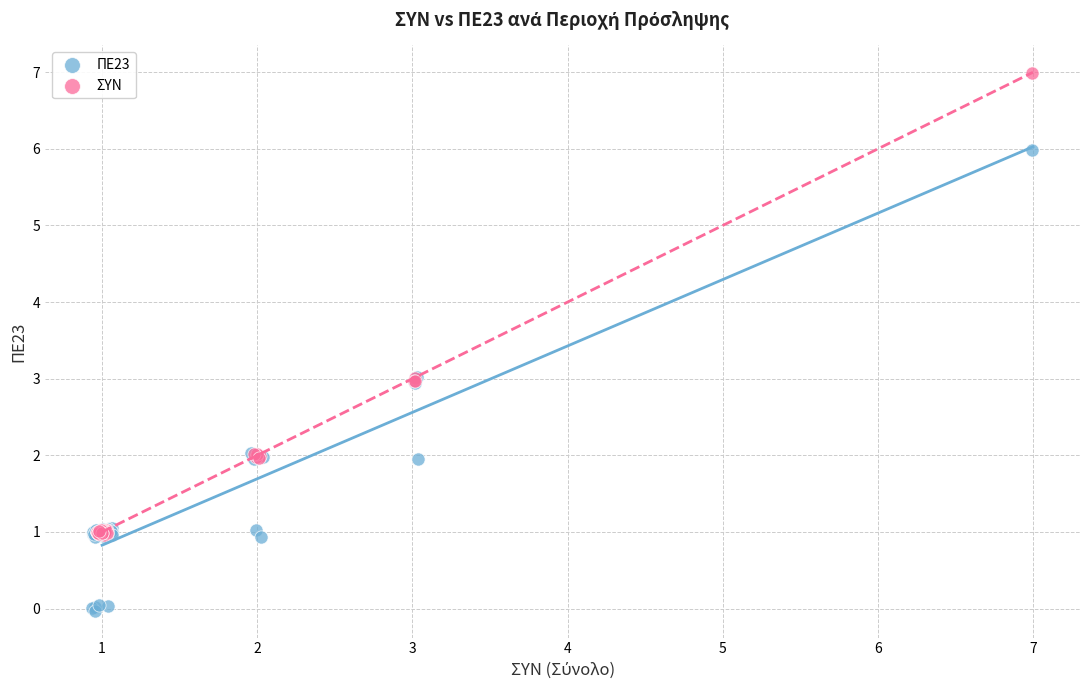

Which series reaches the maximum Y coordinate?

ΣΥΝ